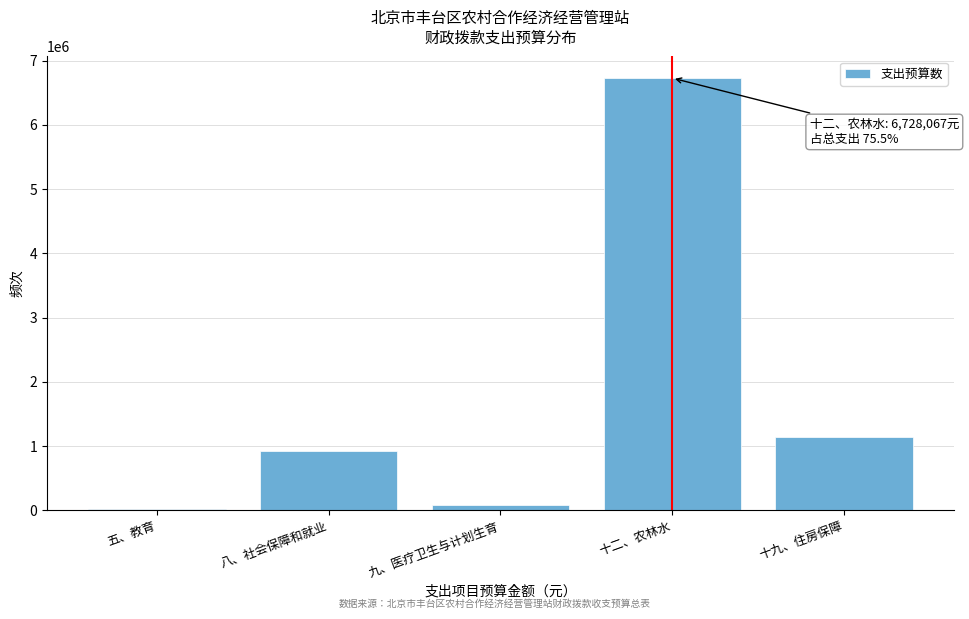

Reading left to right, list all the values displayed in this chart.

25350	923113	90000	6728067	1139696